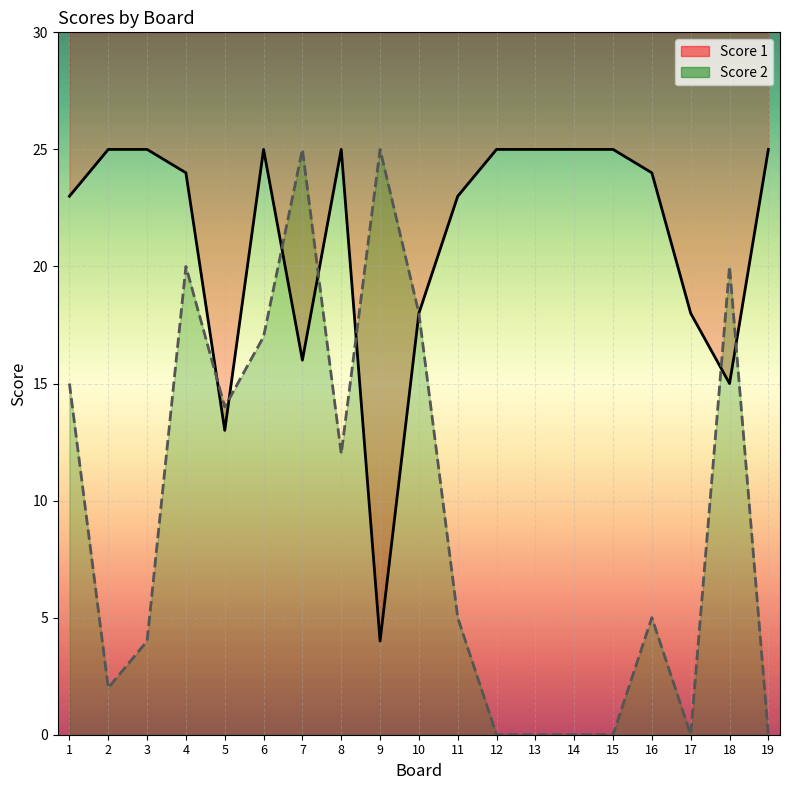

Reading left to right, list all the values displayed in this chart.

Score 1: 1=23	2=25	3=25	4=24	5=13	6=25	7=16	8=25	9=4	10=18	11=23	12=25	13=25	14=25	15=25	16=24	17=18	18=15	19=25
Score 2: 1=15	2=2	3=4	4=20	5=14	6=17	7=25	8=12	9=25	10=18	11=5	12=0	13=0	14=0	15=0	16=5	17=0	18=20	19=0